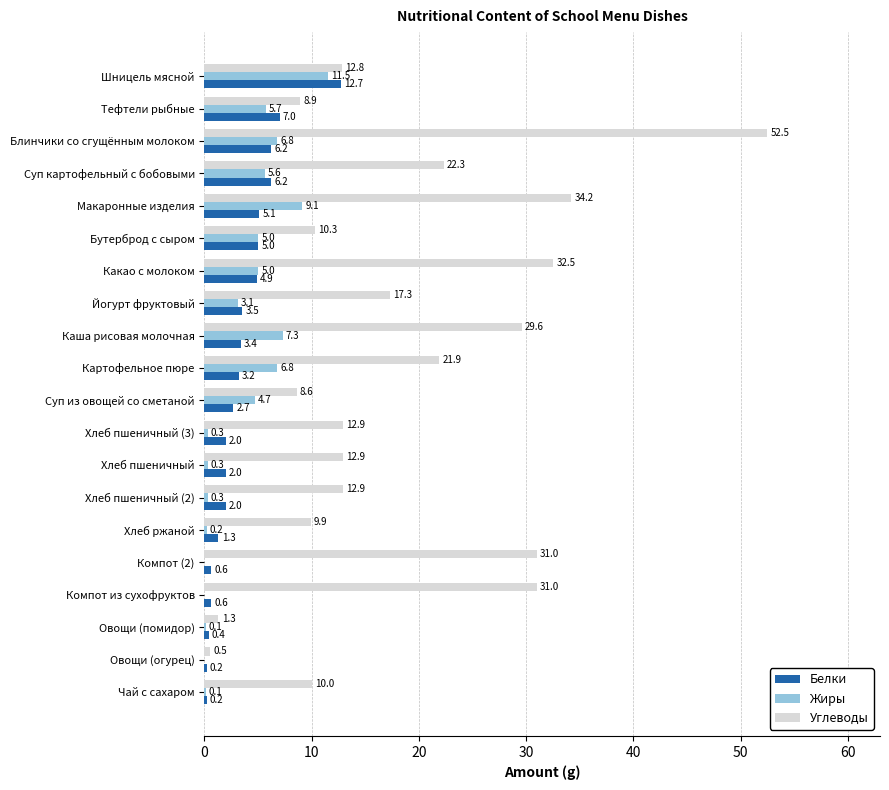

How many values in Жиры are above zero?

17